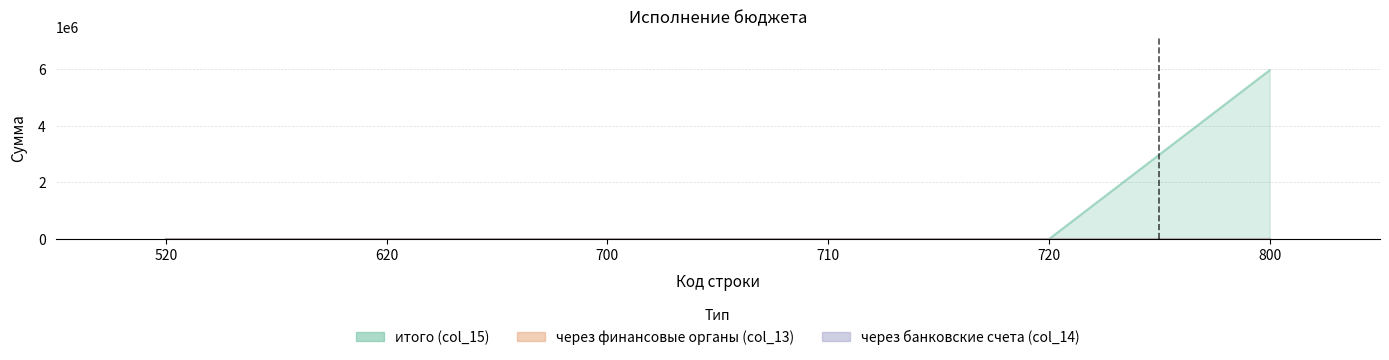

Which series changed the most between 620 and 710?

итого (col_15)